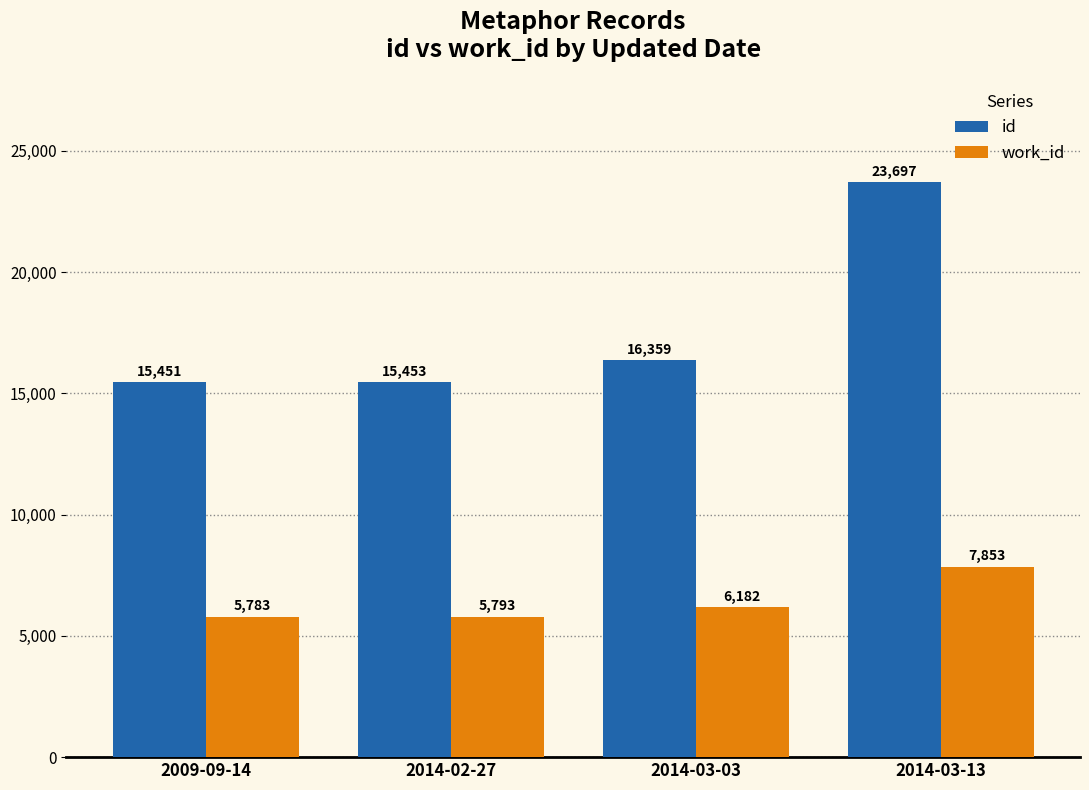

What is the spread (max minus min) of values at 2014-03-03?

10177